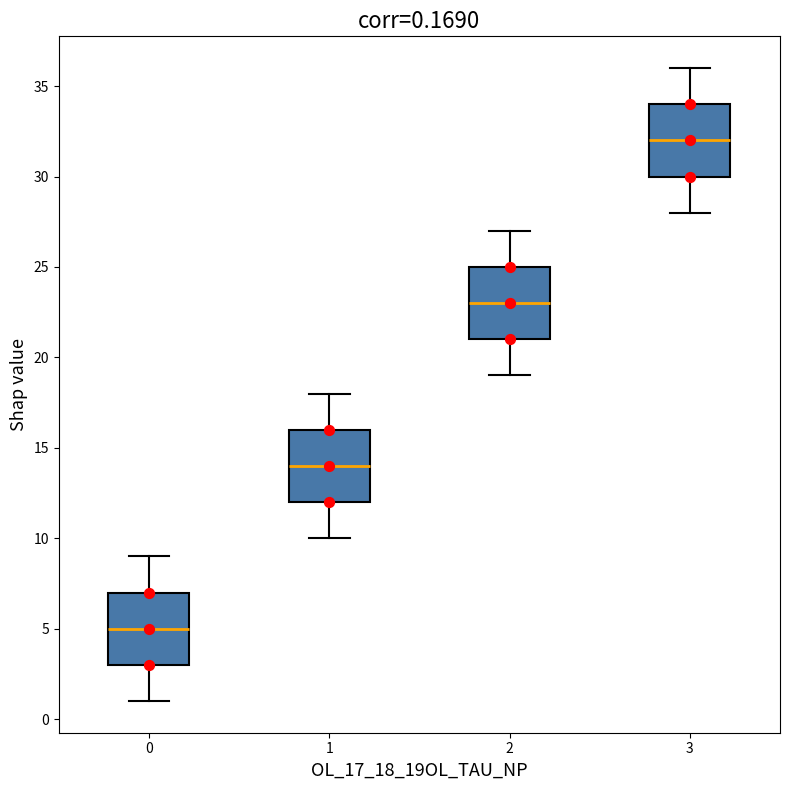

Which box has the highest median line?

3